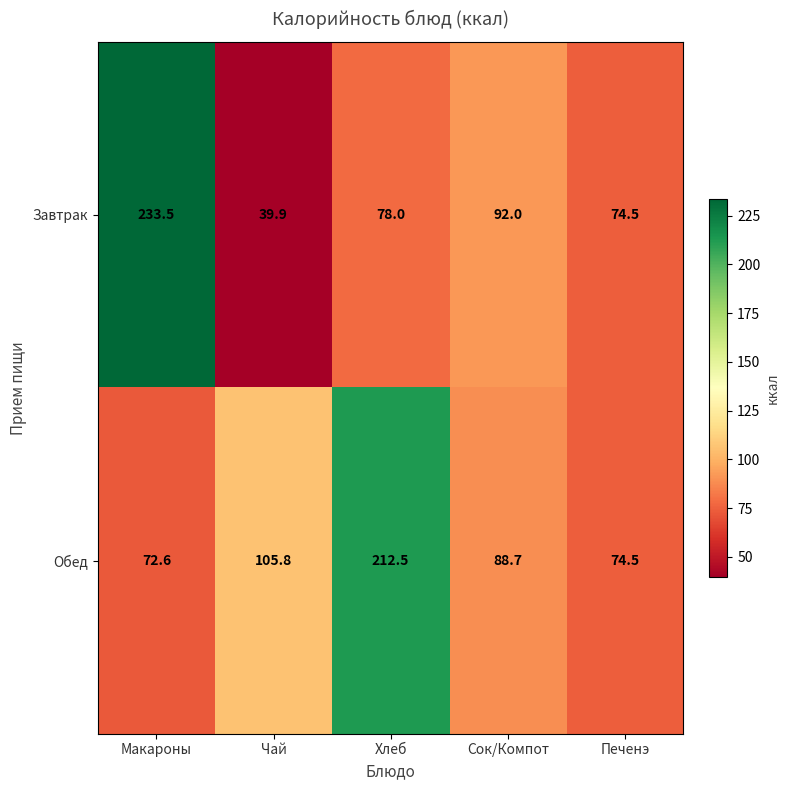

Rank the series by their average value, from highest to lowest.

Обед, Завтрак